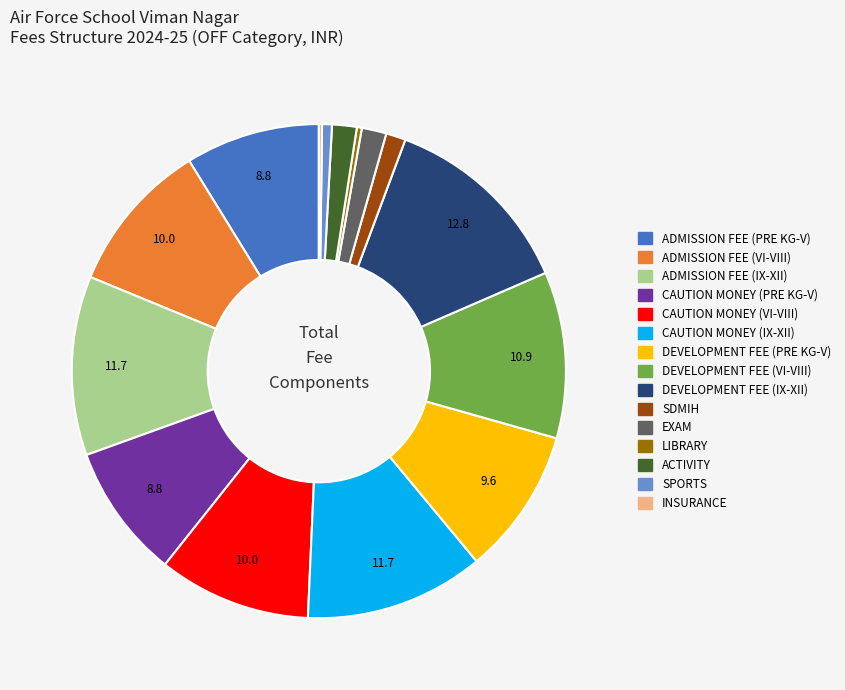

Which has a higher value, EXAM or CAUTION MONEY (PRE KG-V)?

CAUTION MONEY (PRE KG-V)